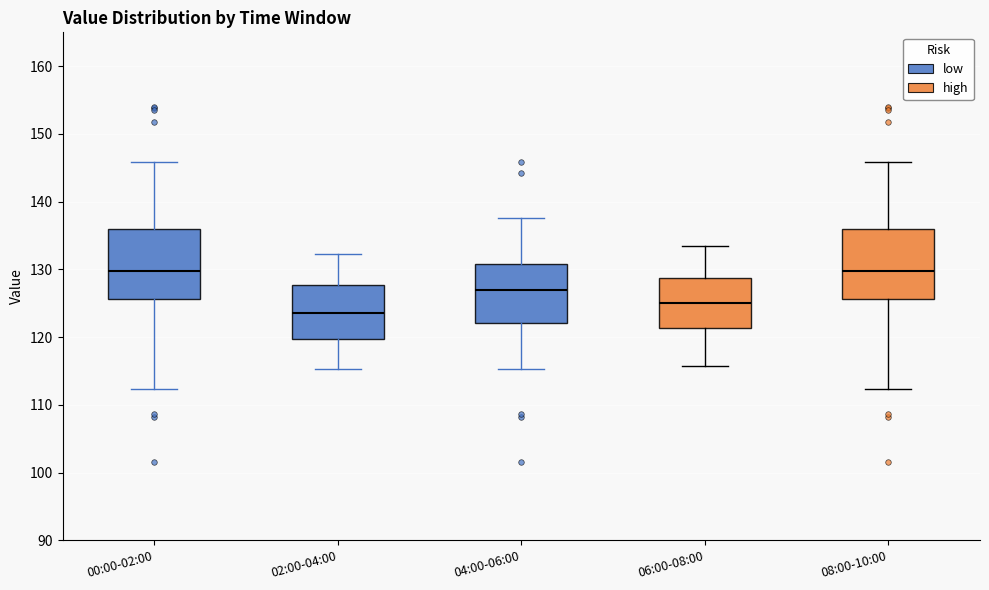

Reading left to right, read every box against the y-axis: the position of its median line, the range the box covers, and the ends of its whiskers. The values are not printed on the chart, so give them approximately, as read against the axis.

00:00-02:00: median 130, box 126 to 136, whiskers 112 to 146
02:00-04:00: median 124, box 120 to 128, whiskers 115 to 132
04:00-06:00: median 127, box 122 to 131, whiskers 115 to 138
06:00-08:00: median 125, box 121 to 129, whiskers 116 to 134
08:00-10:00: median 130, box 126 to 136, whiskers 112 to 146